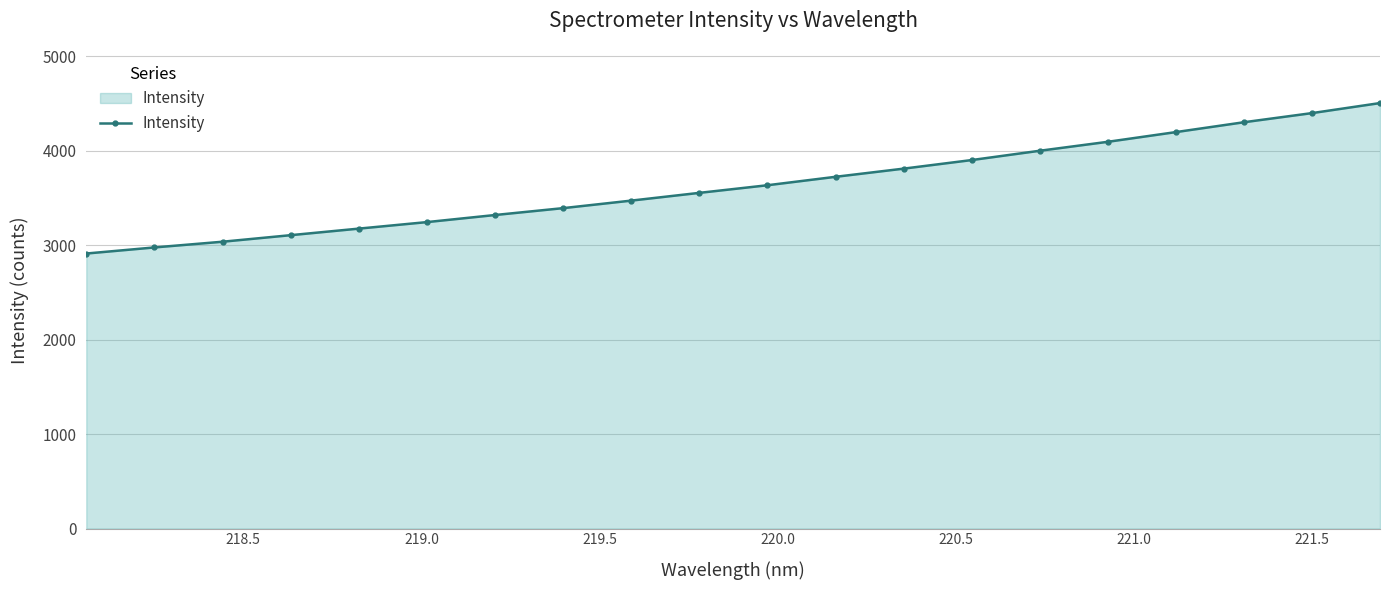

What is the difference between the maximum and second lowest values?

1528.2